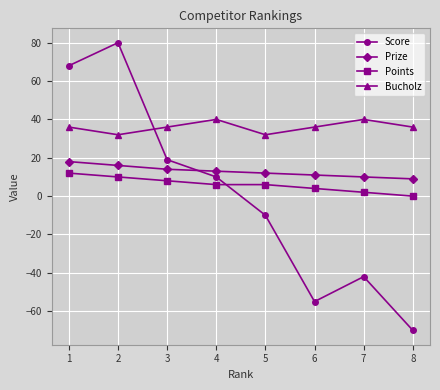

Is the value of Score at 7 greater than the value of Prize at 8?

No